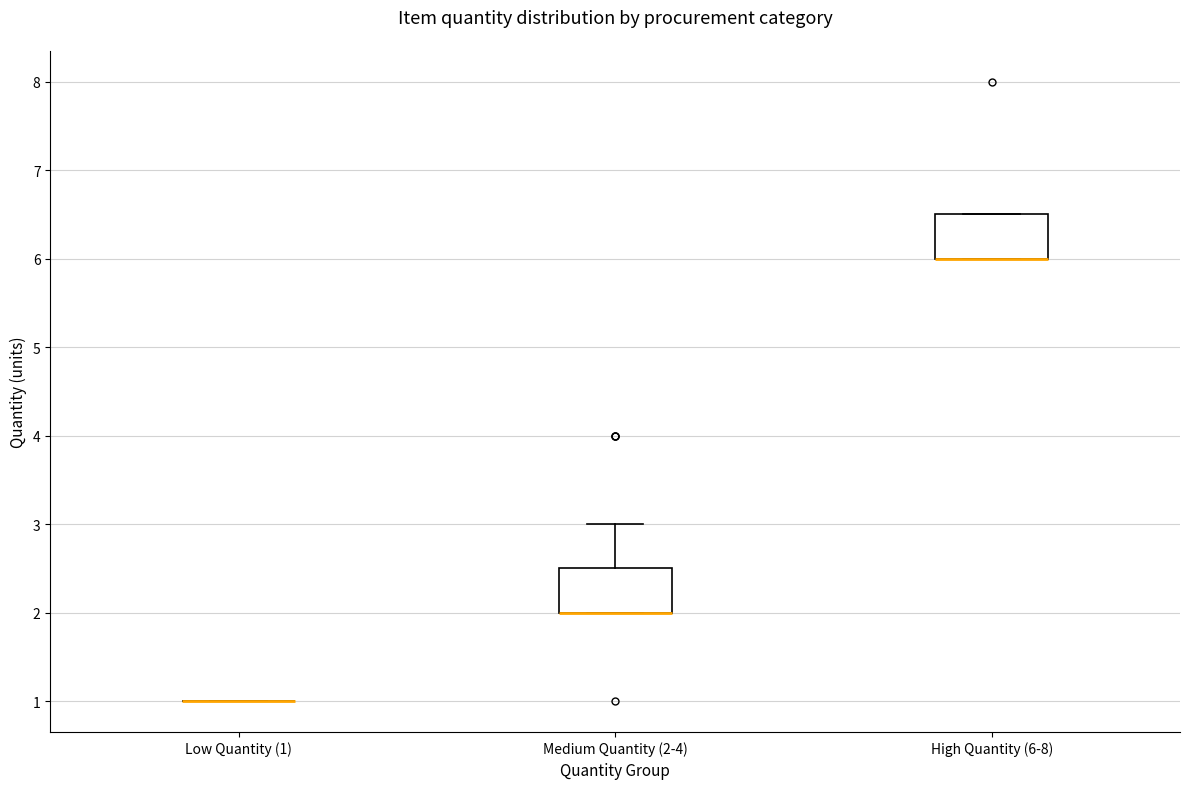

Reading left to right, read every box against the y-axis: the position of its median line, the range the box covers, and the ends of its whiskers. The values are not printed on the chart, so give them approximately, as read against the axis.

Low Quantity (1): box collapsed to a line at 1.0, whiskers 1.0 to 1.0
Medium Quantity (2-4): median 2.0 (drawn on the box's lower edge), box 2.0 to 2.5, whiskers 2.0 to 3.0
High Quantity (6-8): median 6.0 (drawn on the box's lower edge), box 6.0 to 6.5, whiskers 6.0 to 6.5